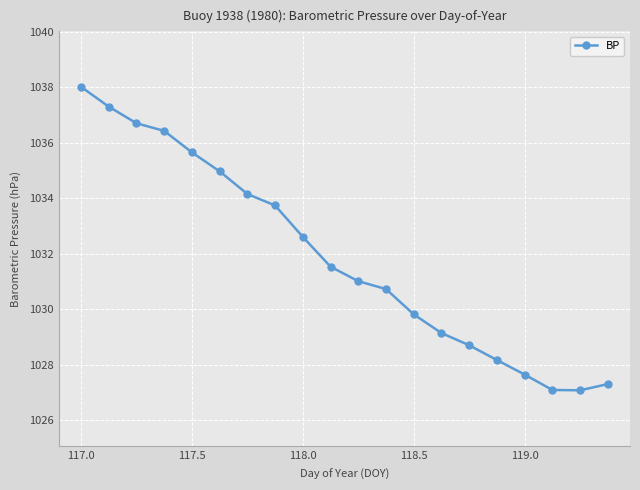

What is the greatest value displayed?

1038.0